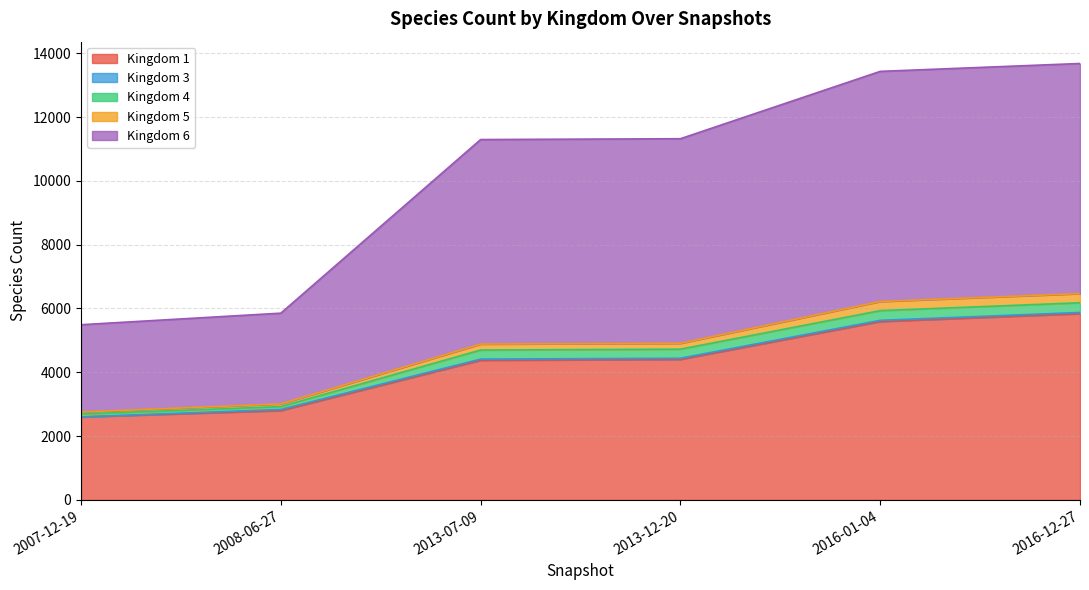

Does the chart have visible grid lines?

Yes